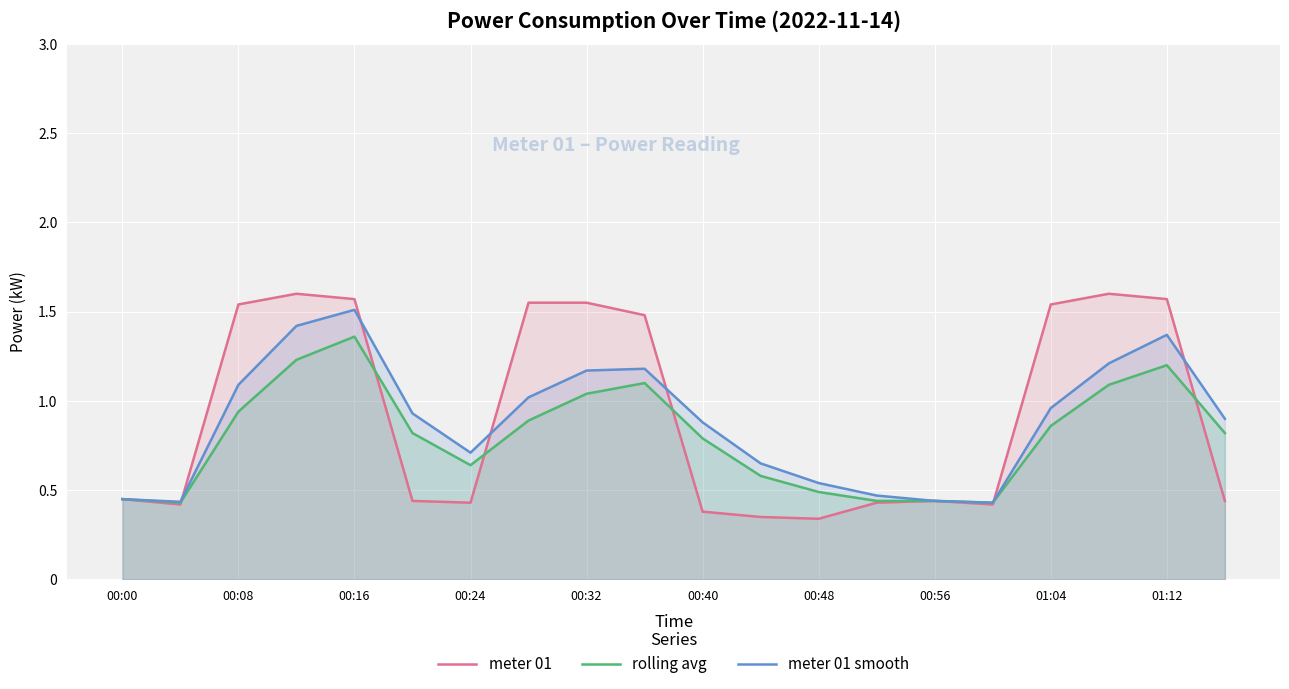

Is the value of meter 01 at 00:16 greater than the value of rolling avg at 00:56?

Yes